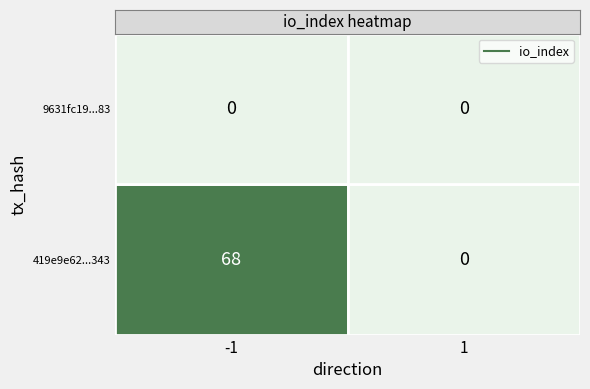

Between -1 and 1, which series saw the biggest shift?

419e9e62ab88a4d3620af6412342bad6b7ec343